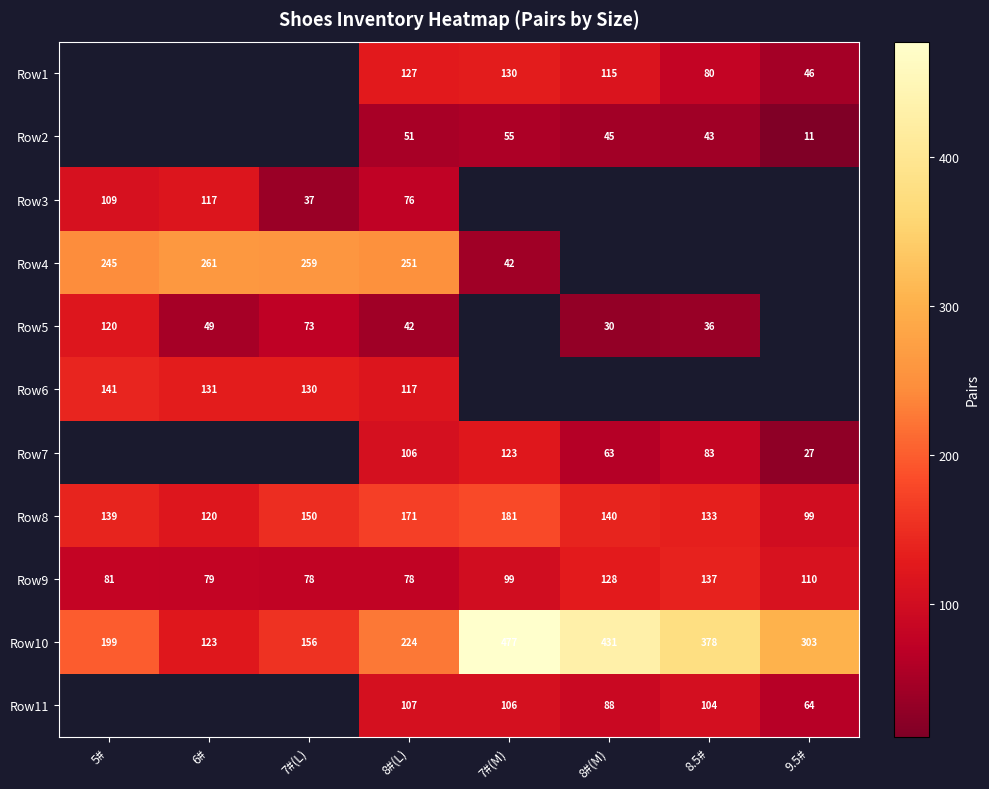

What is the minimum value for Row10?

123